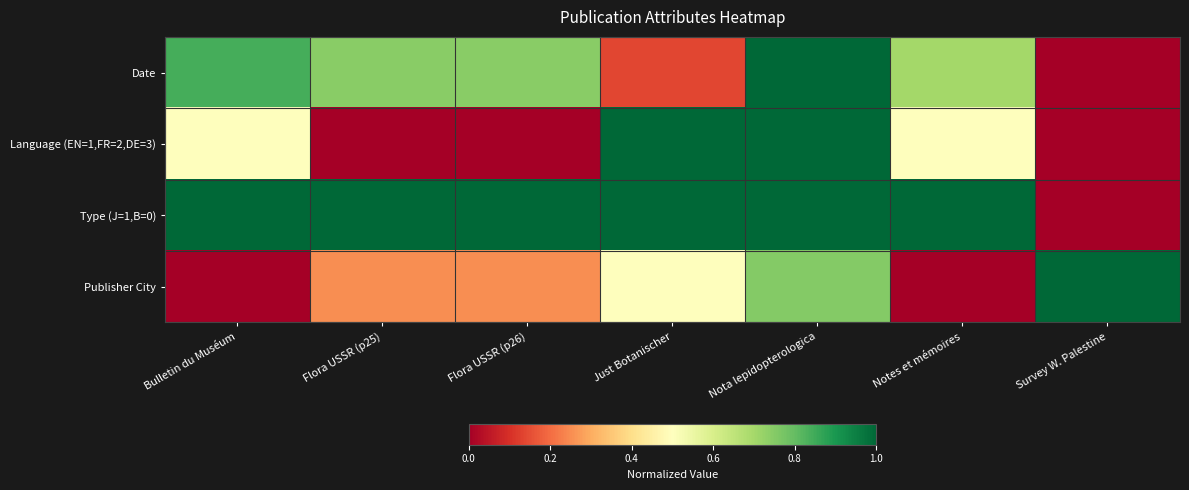

Reading left to right, extract all data points from this chart.

Date: Bulletin du Muséum=0.8	Flora USSR (p25)=0.7	Flora USSR (p26)=0.7	Just Botanischer=0.1	Nota lepidopterologica=1.0	Notes et mémoires=0.7	Survey W. Palestine=0.0
Language (EN=1,FR=2,DE=3): Bulletin du Muséum=0.5	Flora USSR (p25)=0.0	Flora USSR (p26)=0.0	Just Botanischer=1.0	Nota lepidopterologica=1.0	Notes et mémoires=0.5	Survey W. Palestine=0.0
Type (J=1,B=0): Bulletin du Muséum=1.0	Flora USSR (p25)=1.0	Flora USSR (p26)=1.0	Just Botanischer=1.0	Nota lepidopterologica=1.0	Notes et mémoires=1.0	Survey W. Palestine=0.0
Publisher City: Bulletin du Muséum=0.0	Flora USSR (p25)=0.2	Flora USSR (p26)=0.2	Just Botanischer=0.5	Nota lepidopterologica=0.8	Notes et mémoires=0.0	Survey W. Palestine=1.0